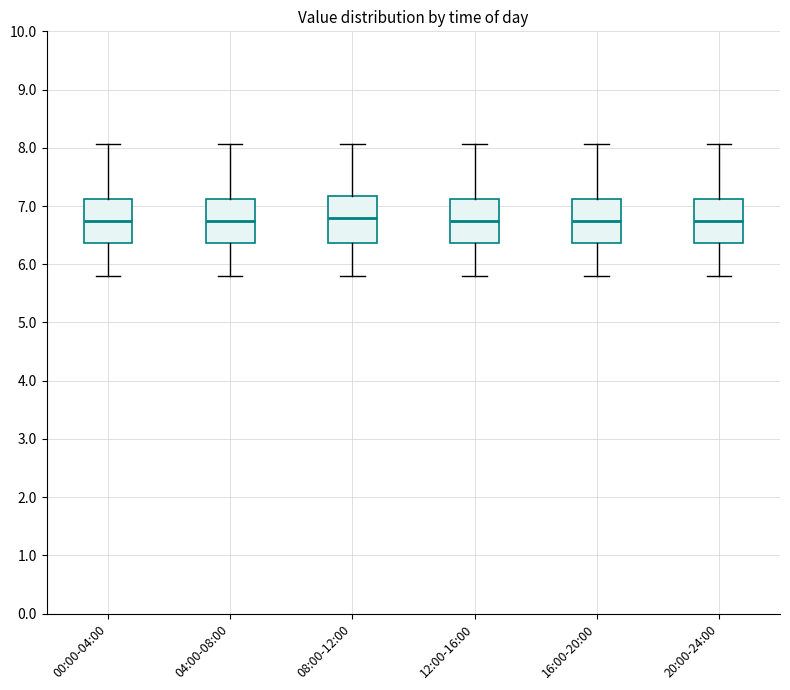

Where does the upper whisker of the box for 20:00-24:00 end on the y-axis? The values are not printed on the chart, so give them approximately, as read against the axis.

8.1